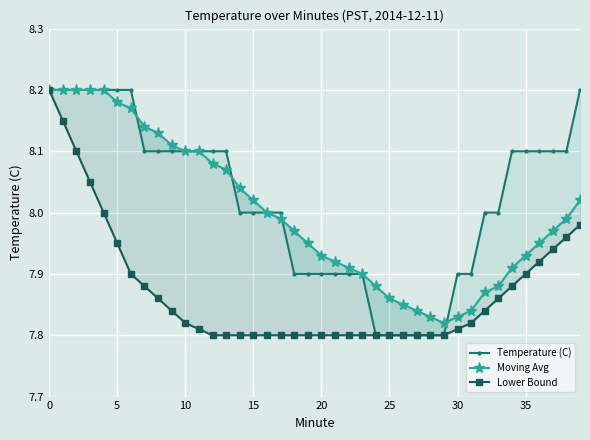

Is this an area chart (filled region under the line)?

No